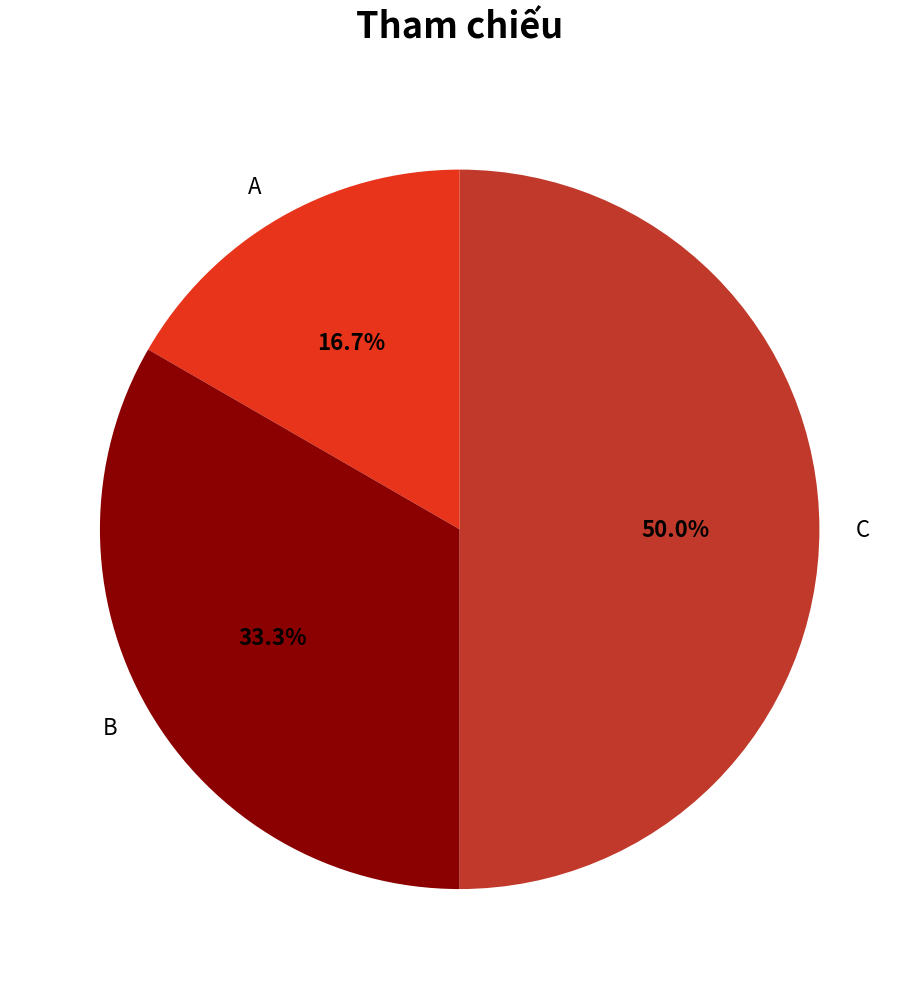

Which has a higher value, C or B?

C